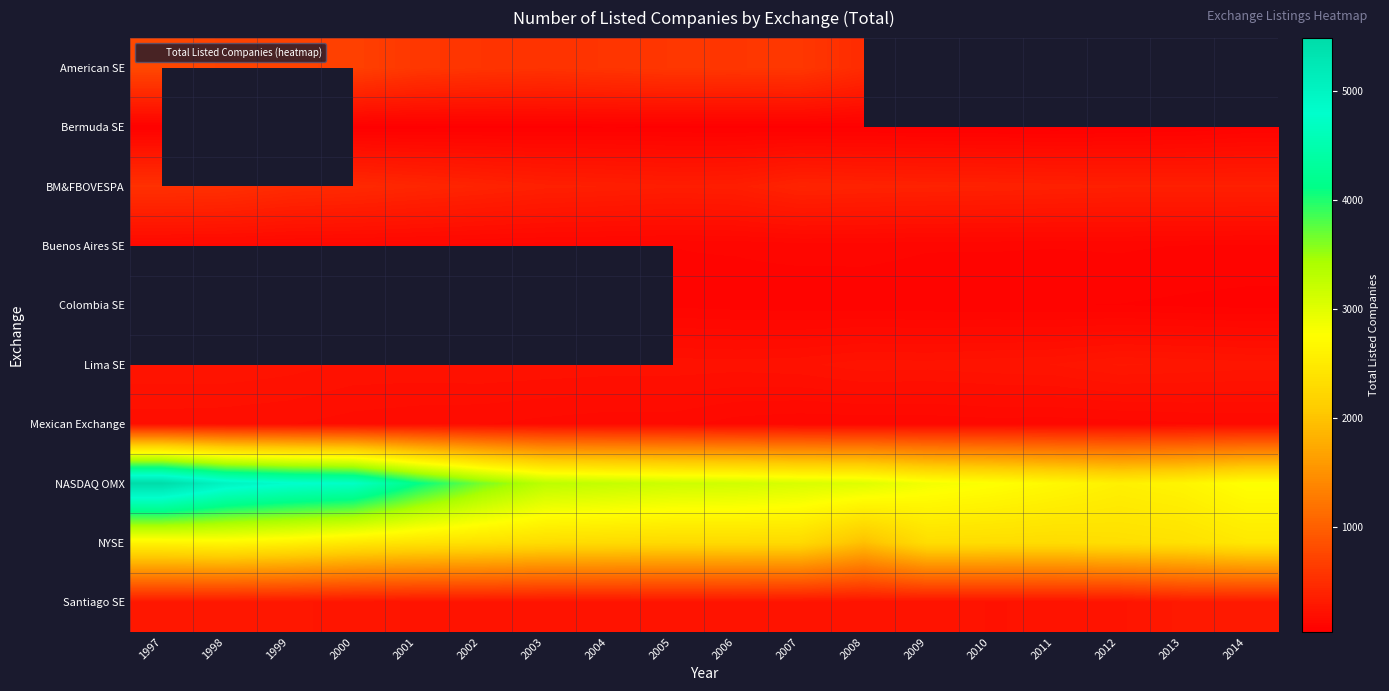

At how many categories does at least one series exceed 2269?

18